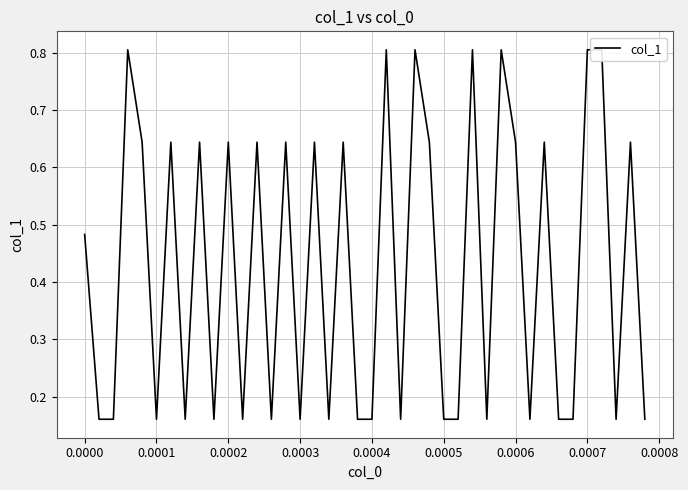

Reading right to left, what are all the values shown in this chart?

0.2	0.6	0.2	0.8	0.8	0.2	0.2	0.6	0.2	0.6	0.8	0.2	0.8	0.2	0.2	0.6	0.8	0.2	0.8	0.2	0.2	0.6	0.2	0.6	0.2	0.6	0.2	0.6	0.2	0.6	0.2	0.6	0.2	0.6	0.2	0.6	0.8	0.2	0.2	0.5